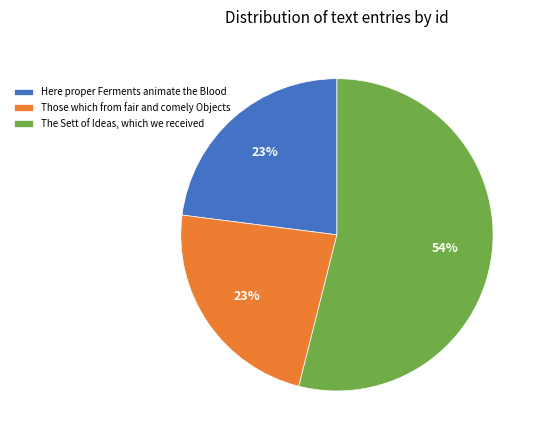

What is the largest slice in the pie chart?

The Sett of Ideas, which we received